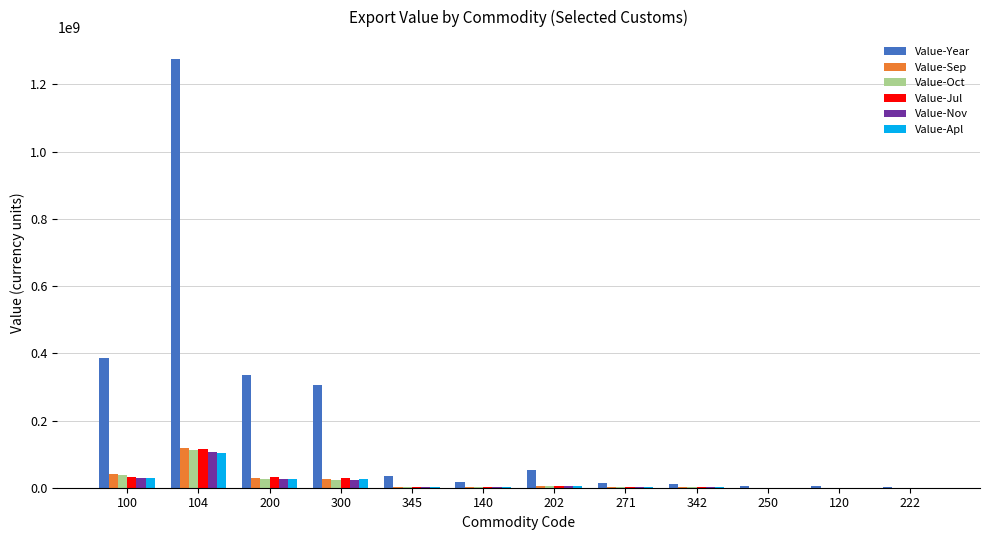

Reading left to right, list all the values displayed in this chart.

Value-Year: 386359092	1276941416	336091772	306310139	33405786	16542437	52740483	13547113	11127310	4320423	3682322	2306892
Value-Sep: 39895551	119651800	27511666	26394768	2994386	1713325	4152374	987994	955003	375837	343393	0
Value-Oct: 36611642	112406713	27147013	22756165	2434582	1426043	4326738	1003223	866214	395333	201139	0
Value-Jul: 33151636	115853301	32384959	28525207	3044653	1598373	4685907	1152116	746614	485809	441032	214
Value-Nov: 29783487	106614848	25393325	23723398	2663322	1815289	5118177	897697	996267	375638	183810	0
Value-Apl: 28892457	103176142	27117457	26133128	2947491	1053462	4177935	1351835	1059649	480328	443953	0